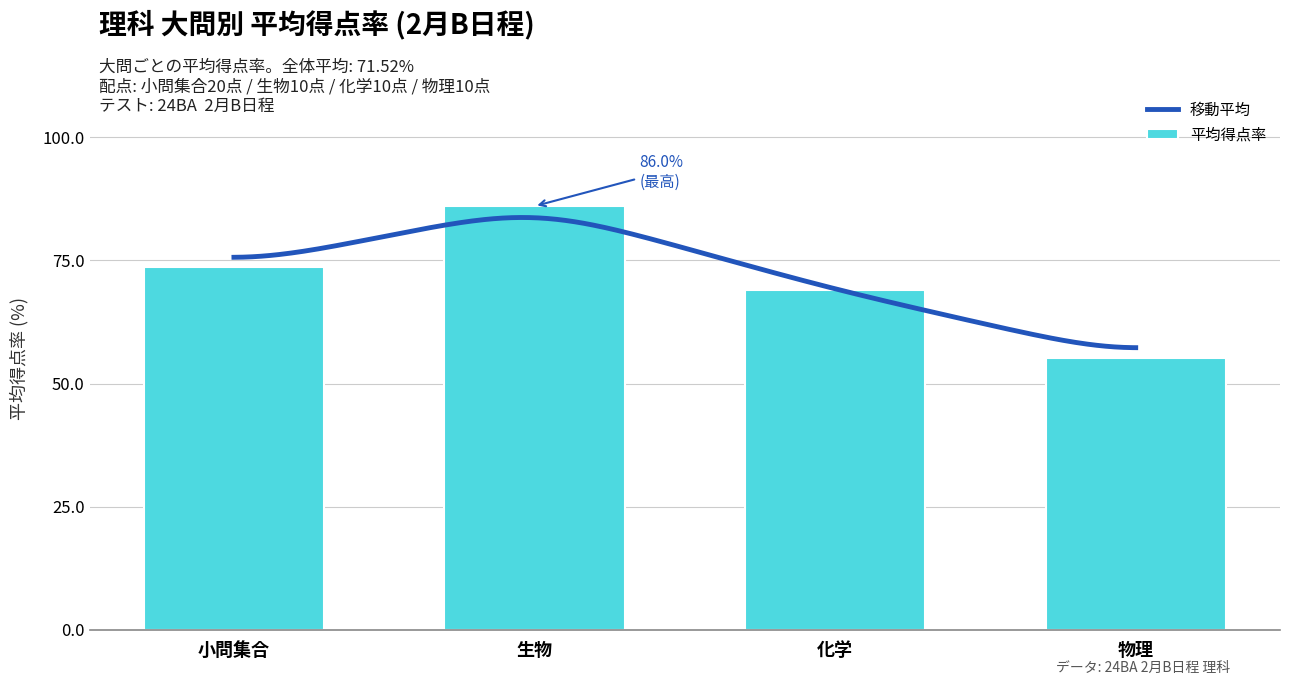

What position from the left is 物理?

4